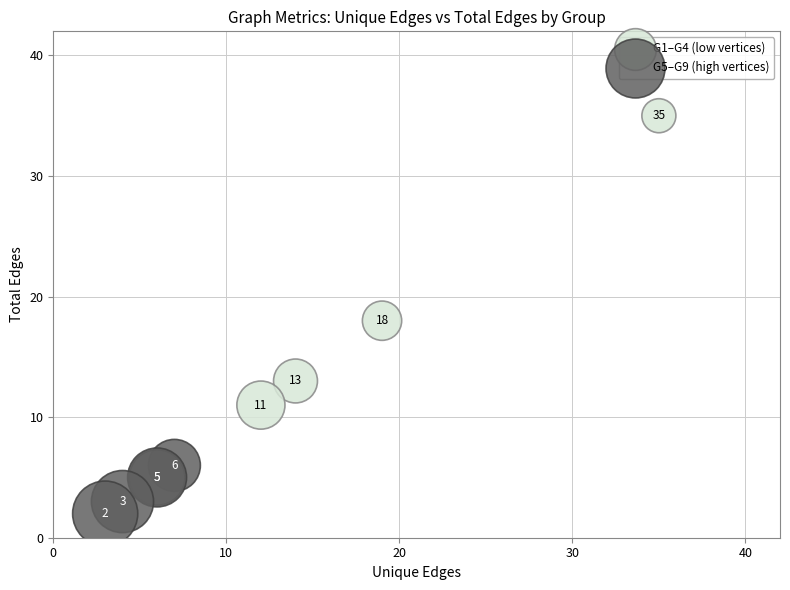

Which series contains the lowest Y value?

G5–G9 (high vertices)